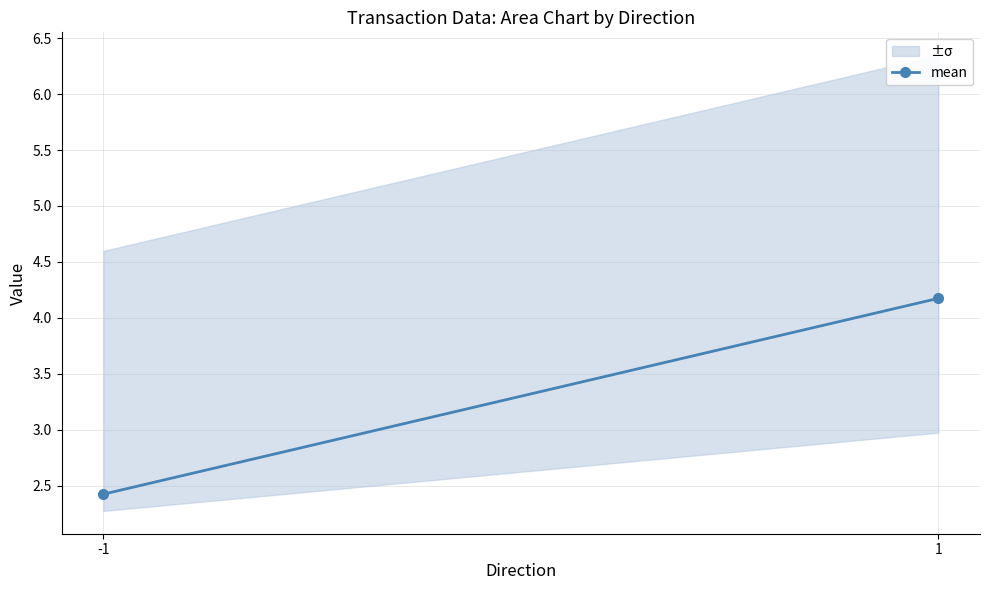

Reading left to right, transcribe all the data shown in this chart.

2.4	4.2